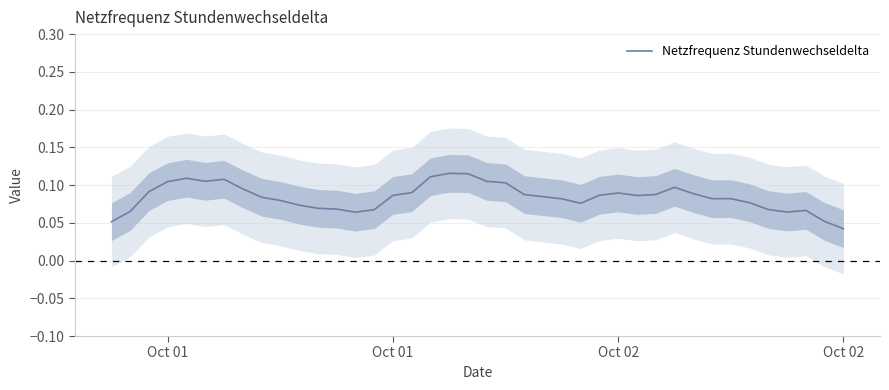

True or false: the data has more than 1 interior local peaks.

True